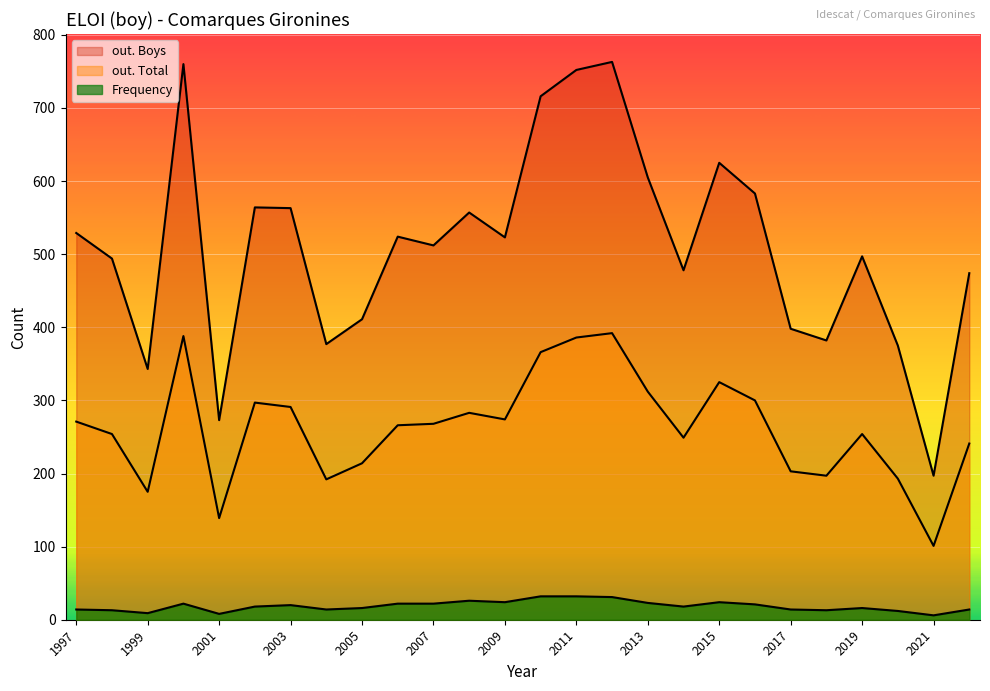

What is the maximum value for out. Boys?

763